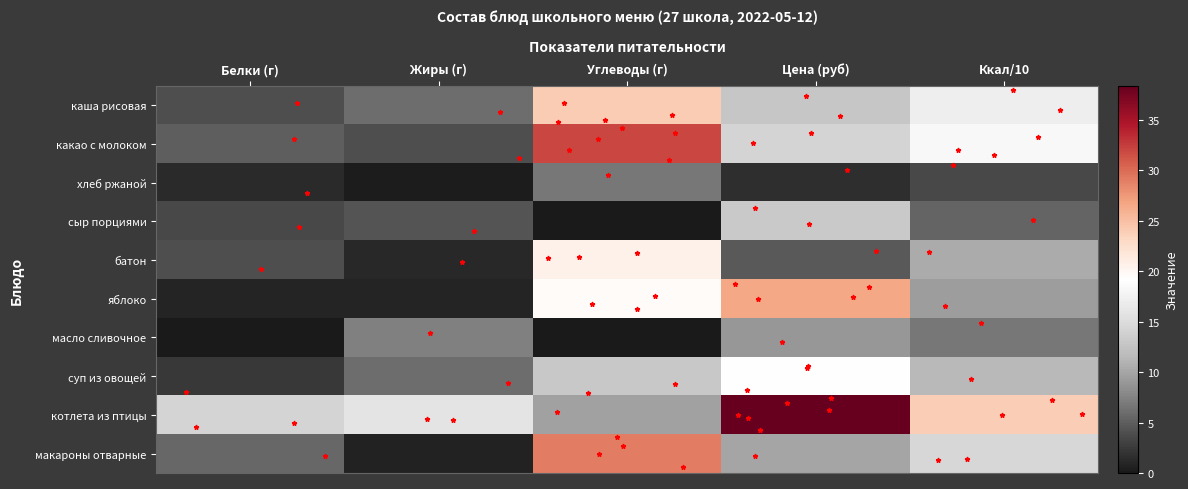

Which series has the largest range (max minus min)?

котлета из птицы